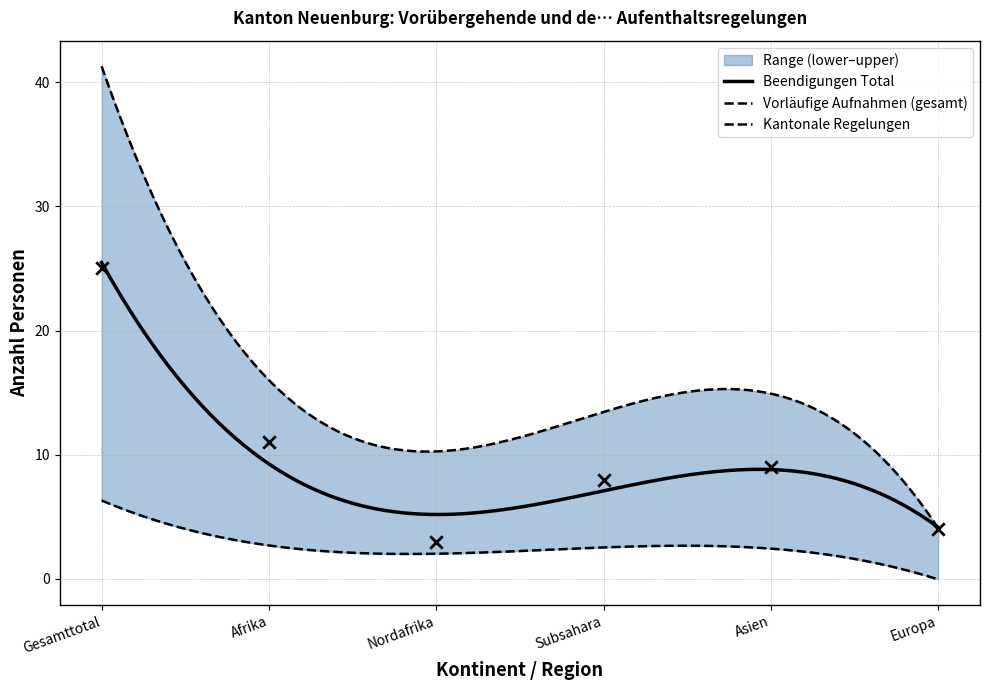

Which series reaches the minimum Y coordinate?

Vorläufige Aufnahmen Total